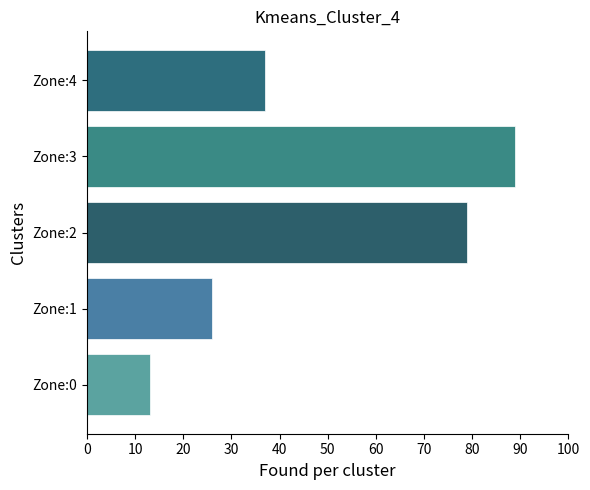

The chart shows a value of 89 at Zone:3. True or false?

True